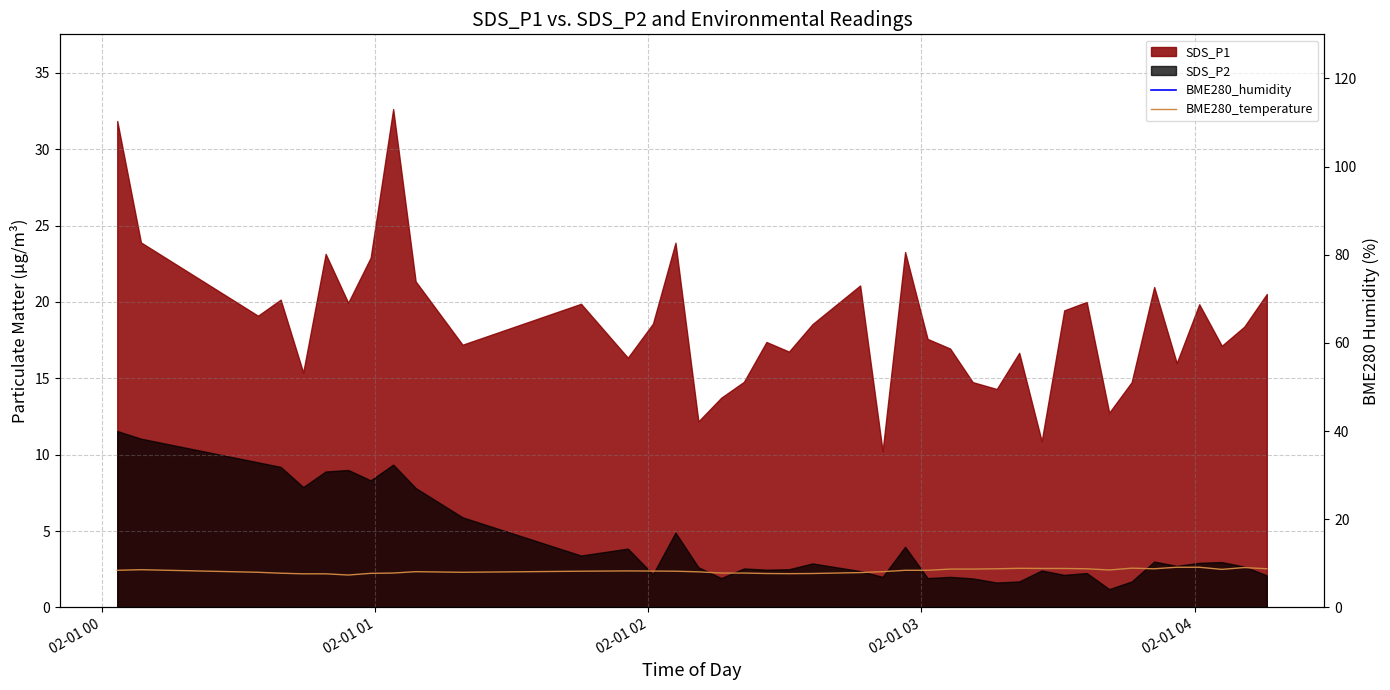

What is the average value of the BME280_humidity series?

100.0